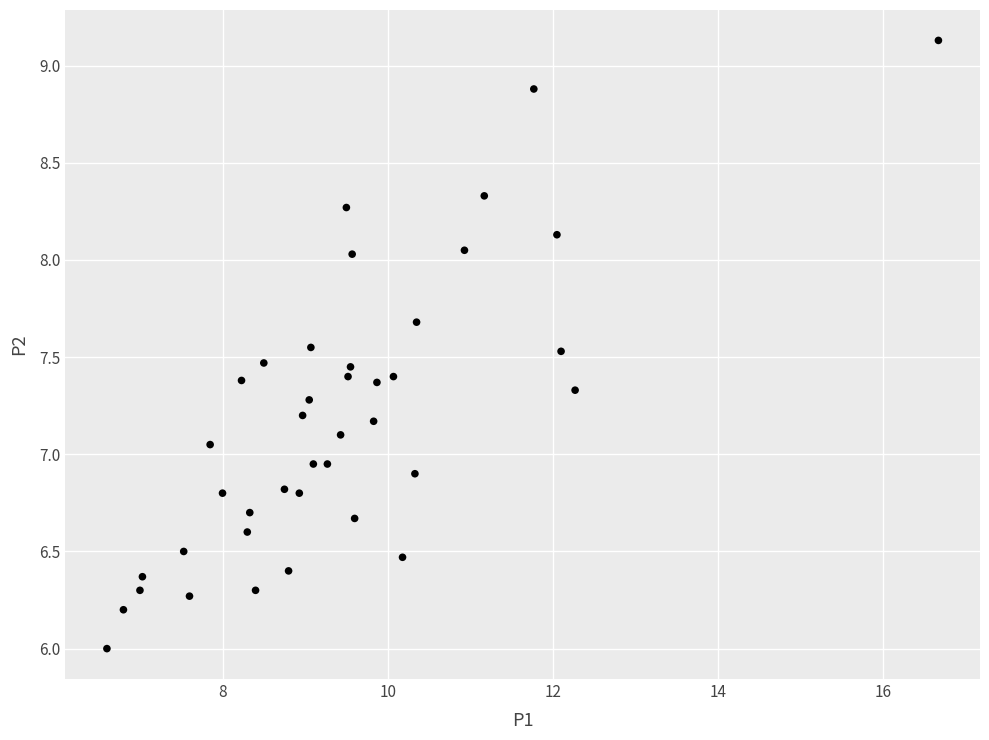

What is the range of Y values (max minus min)?

3.1